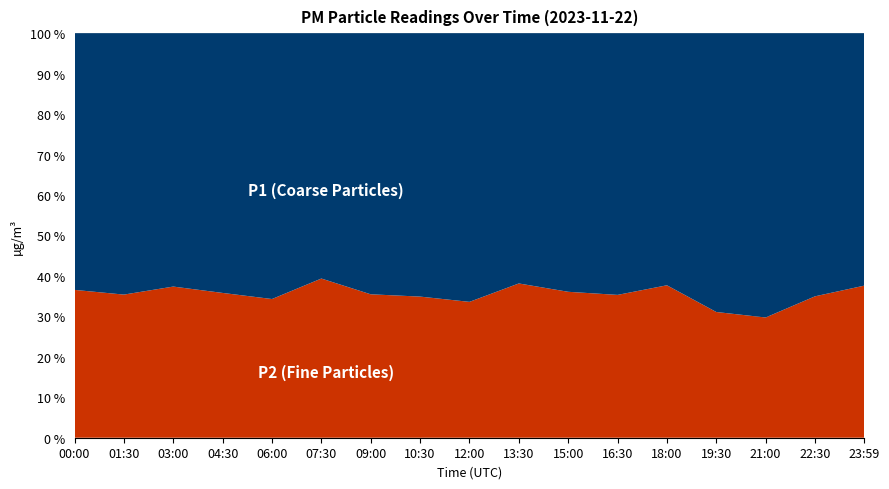

Reading left to right, what are all the values shown in this chart?

P1: 00:00=11.2	01:30=9.7	03:00=8.6	04:30=10.1	06:00=11.5	07:30=8.2	09:00=8.5	10:30=9.9	12:00=9.8	13:30=8.0	15:00=9.2	16:30=9.9	18:00=8.9	19:30=11.9	21:00=11.3	22:30=10.6	23:59=7.8
P2: 00:00=6.5	01:30=5.3	03:00=5.1	04:30=5.6	06:00=6.0	07:30=5.3	09:00=4.7	10:30=5.3	12:00=4.9	13:30=4.9	15:00=5.2	16:30=5.4	18:00=5.4	19:30=5.4	21:00=4.8	22:30=5.7	23:59=4.7